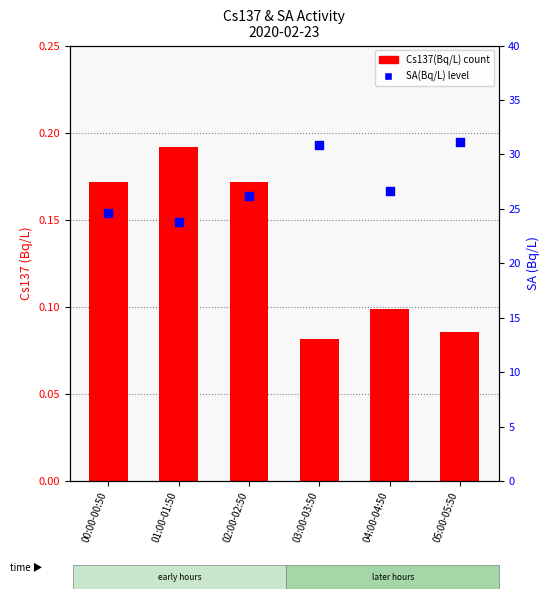

Which series reaches the minimum Y coordinate?

Cs137(Bq/L)